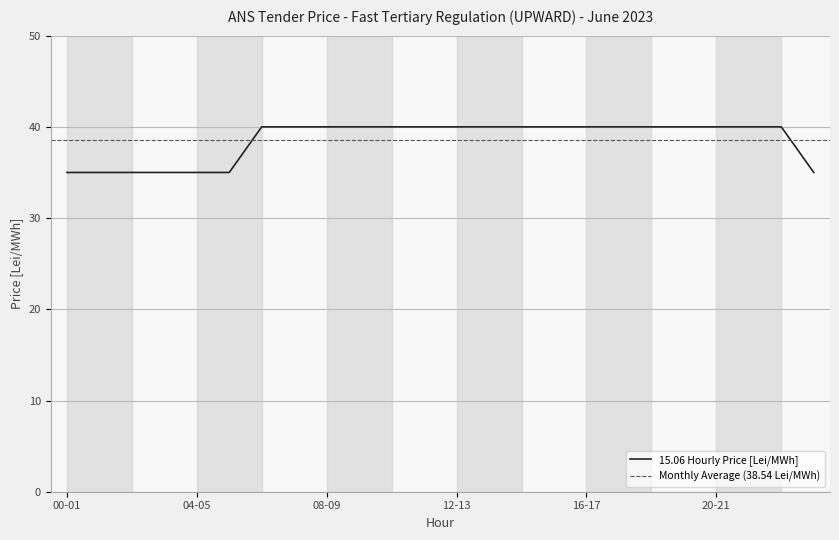

Does the chart display data point markers on the line(s)?

No